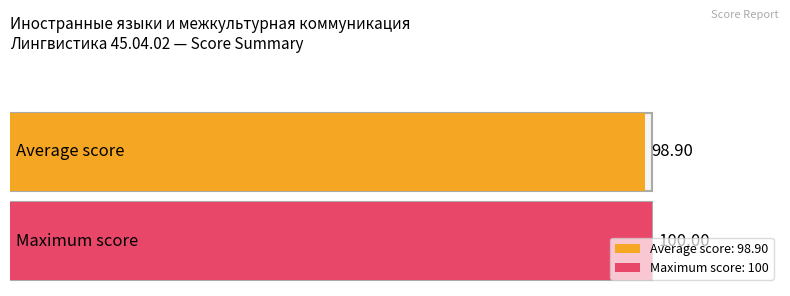

True or false: the data shows 13 at 8.

False